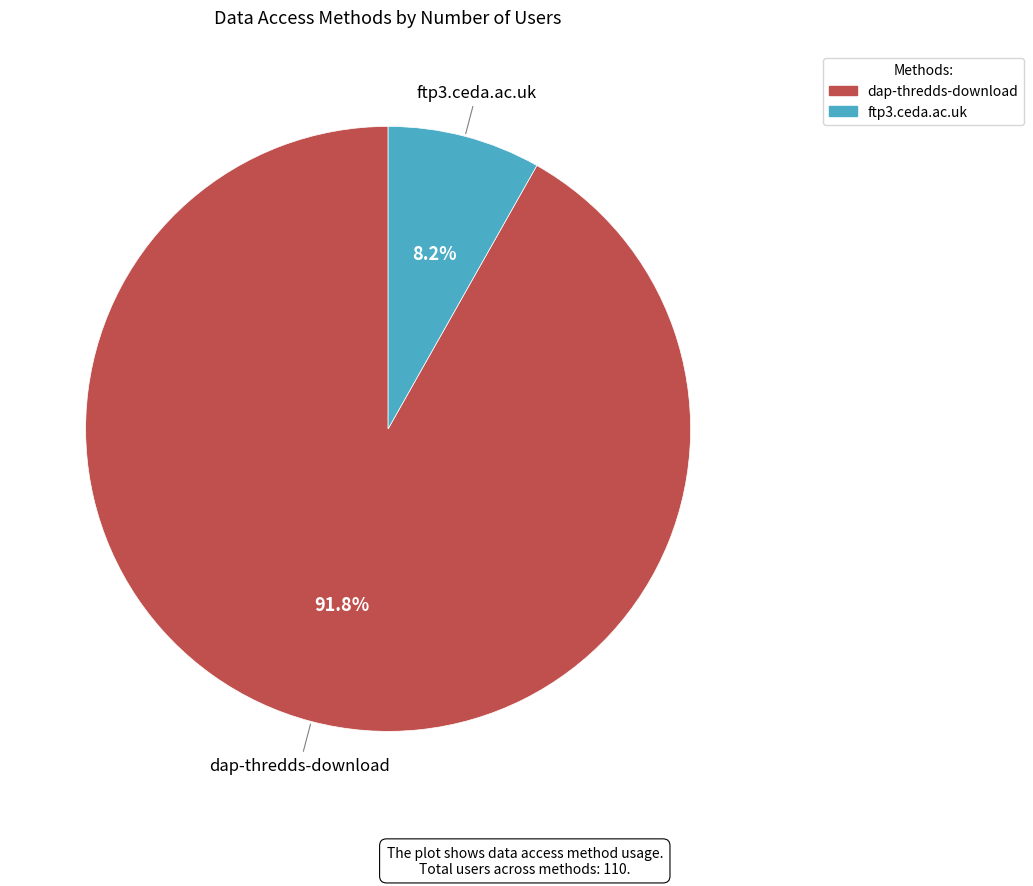

How many segments does this pie chart have?

2